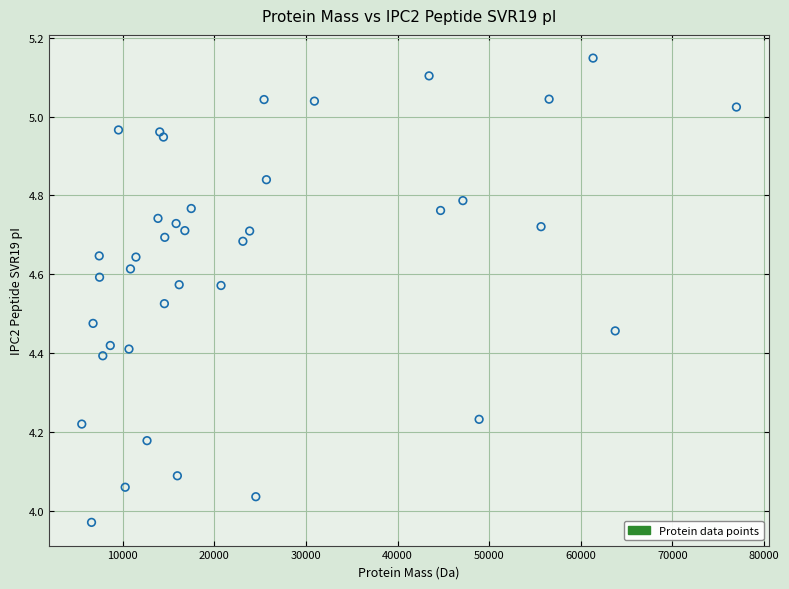

What is the range of Y values (max minus min)?

1.2